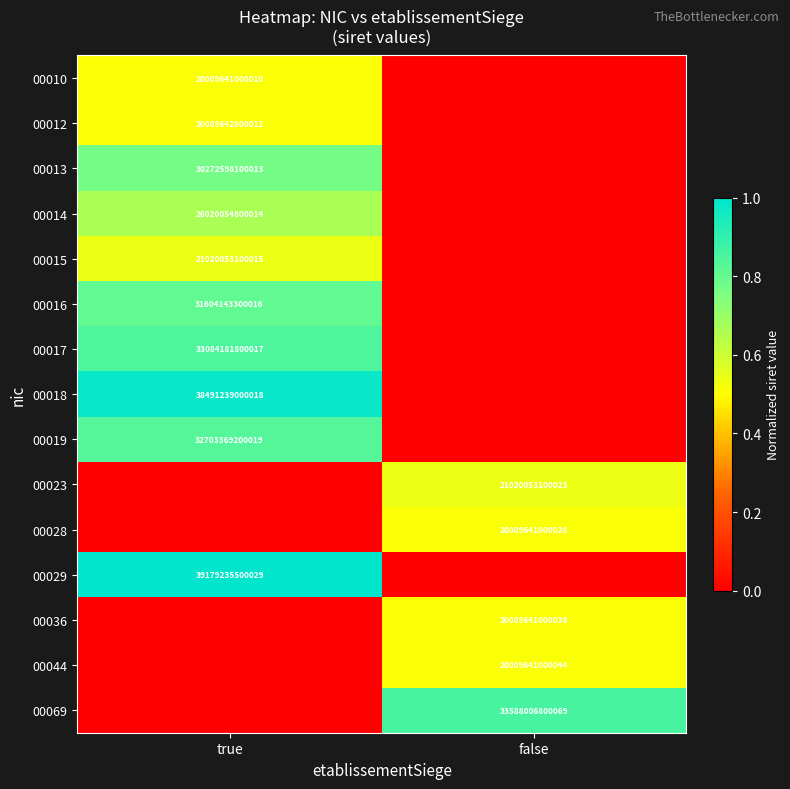

Is it true that 00012 equals 20009642800012 at true?

True